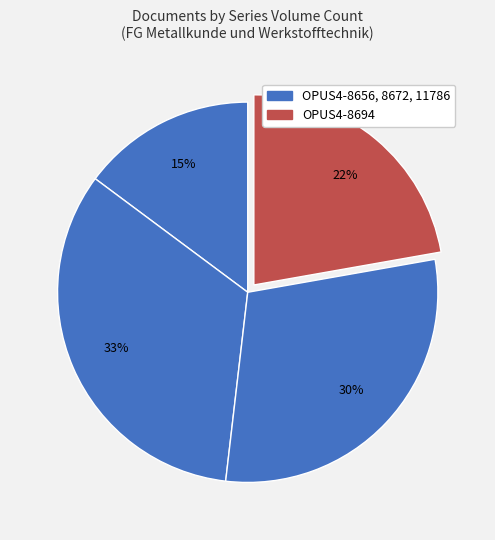

How many slices are in this pie chart?

4